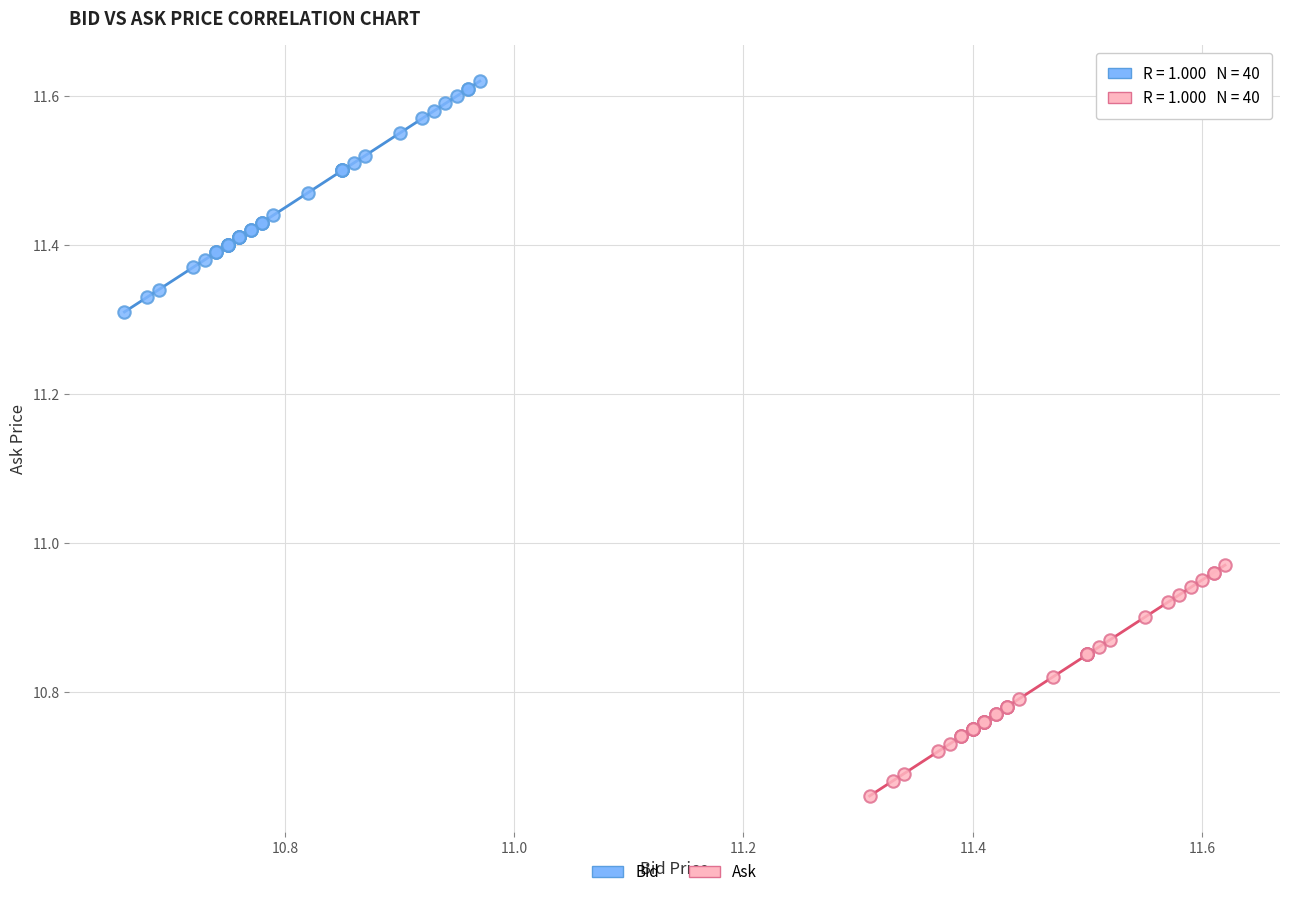

What are all the series names shown in the legend?

Bid, Ask